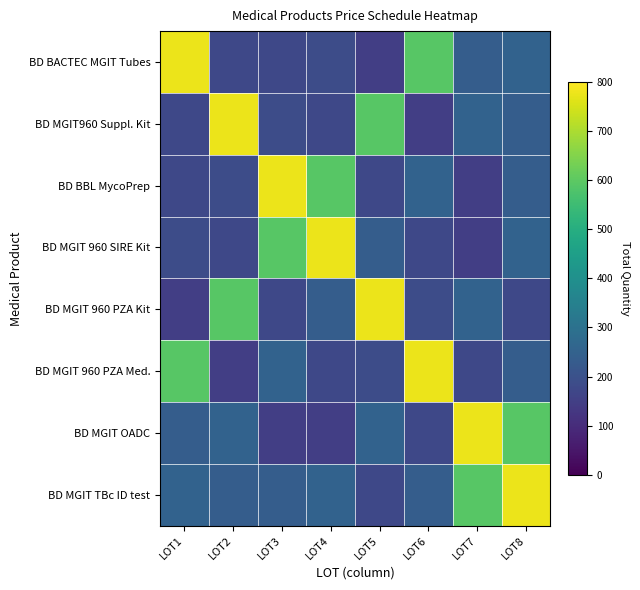

Reading left to right, list all the values displayed in this chart.

BD BACTEC MGIT Tubes: LOT1=778	LOT2=172	LOT3=172	LOT4=185	LOT5=148	LOT6=592	LOT7=236	LOT8=250
BD MGIT960 Suppl. Kit: LOT1=172	LOT2=778	LOT3=185	LOT4=172	LOT5=592	LOT6=148	LOT7=250	LOT8=236
BD BBL MycoPrep: LOT1=172	LOT2=185	LOT3=778	LOT4=592	LOT5=172	LOT6=250	LOT7=148	LOT8=236
BD MGIT 960 SIRE Kit: LOT1=185	LOT2=172	LOT3=592	LOT4=778	LOT5=236	LOT6=172	LOT7=148	LOT8=250
BD MGIT 960 PZA Kit: LOT1=148	LOT2=592	LOT3=172	LOT4=236	LOT5=778	LOT6=185	LOT7=250	LOT8=172
BD MGIT 960 PZA Med.: LOT1=592	LOT2=148	LOT3=250	LOT4=172	LOT5=185	LOT6=778	LOT7=172	LOT8=236
BD MGIT OADC: LOT1=236	LOT2=250	LOT3=148	LOT4=148	LOT5=250	LOT6=172	LOT7=778	LOT8=592
BD MGIT TBc ID test: LOT1=250	LOT2=236	LOT3=236	LOT4=250	LOT5=172	LOT6=236	LOT7=592	LOT8=778